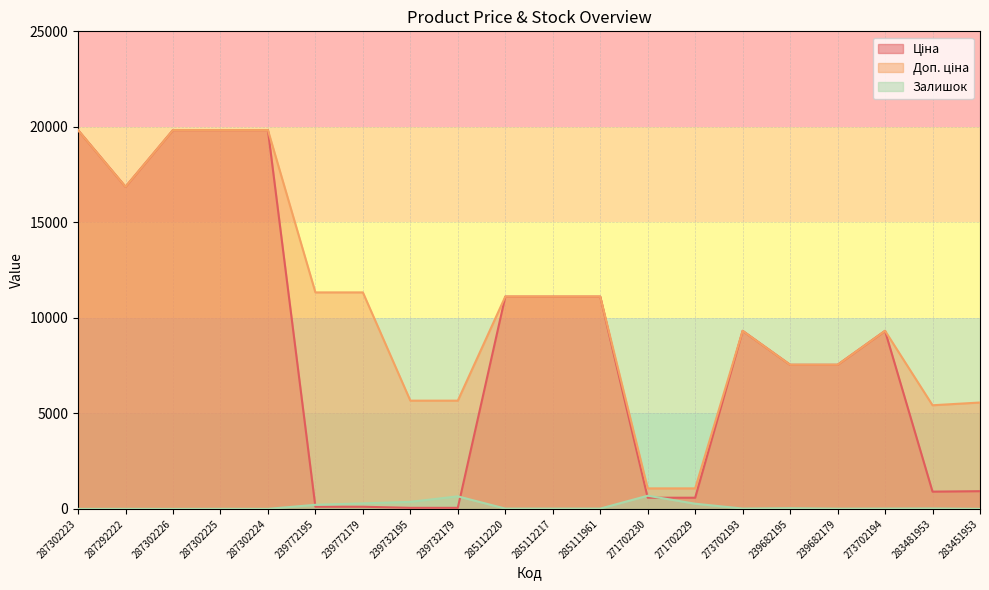

At which category is the sum across all series the highest?

287302225